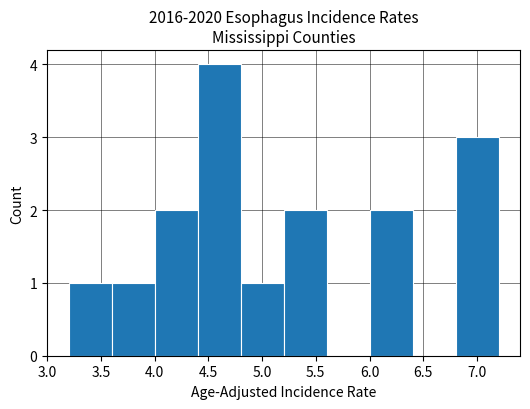

Reading left to right, transcribe this chart: for each bar, give the range it covers on the x-axis and its height. The values are not printed on the chart, so give them approximately, as read against the axis.

3.2 to 3.6: 1
3.6 to 4.0: 1
4.0 to 4.4: 2
4.4 to 4.8: 4
4.8 to 5.2: 1
5.2 to 5.6: 2
5.6 to 6.0: 0
6.0 to 6.4: 2
6.4 to 6.8: 0
6.8 to 7.2: 3